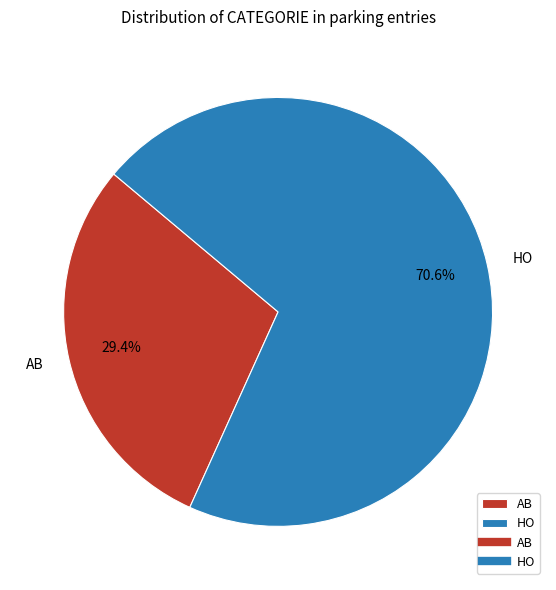

Rank the categories by value from lowest to highest.

AB, HO